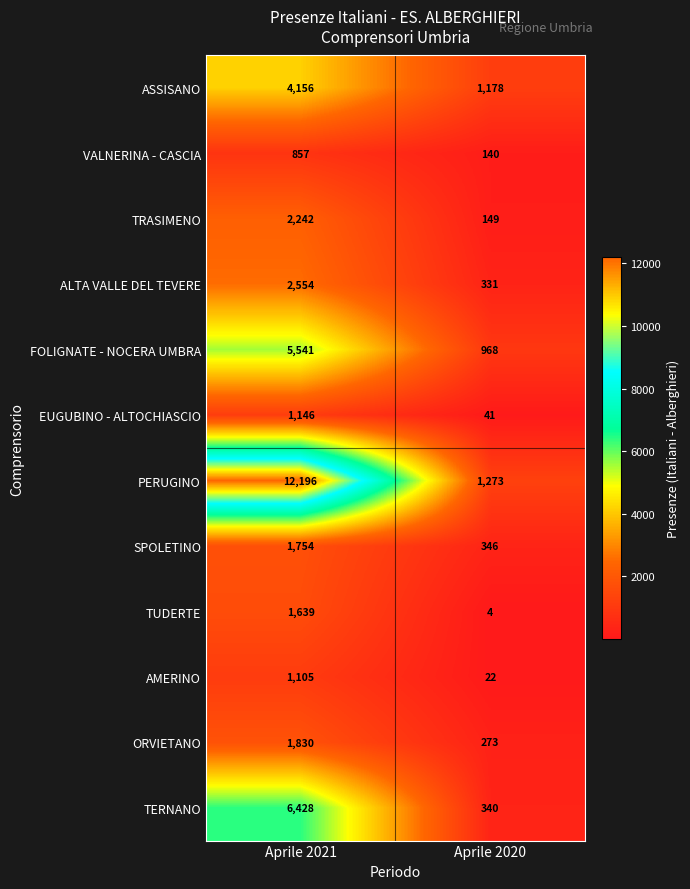

List the series in order of their peak value, lowest first.

VALNERINA - CASCIA, AMERINO, EUGUBINO - ALTOCHIASCIO, TUDERTE, SPOLETINO, ORVIETANO, TRASIMENO, ALTA VALLE DEL TEVERE, ASSISANO, FOLIGNATE - NOCERA UMBRA, TERNANO, PERUGINO